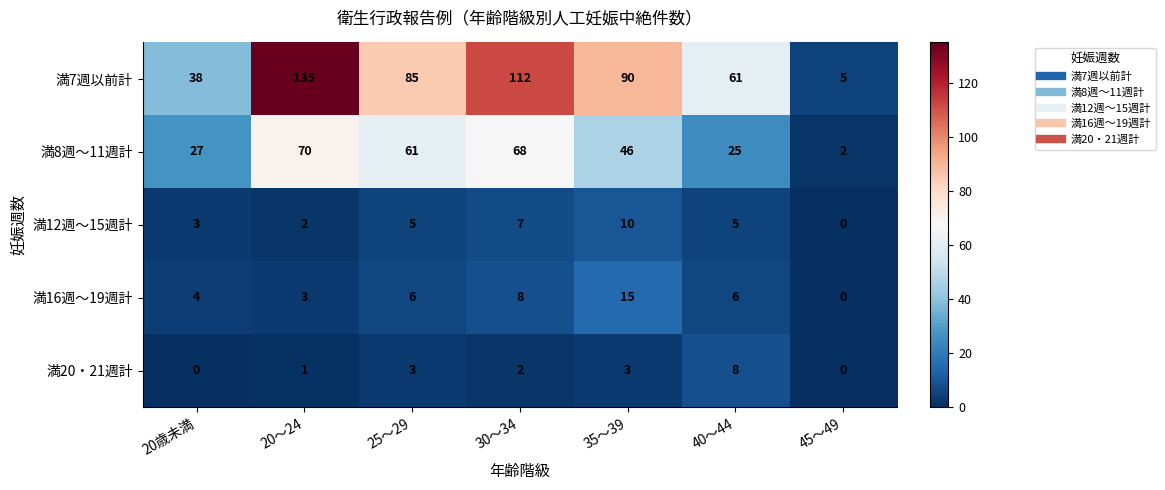

What is the difference between the maximum and minimum values in the 満20・21週計 series?

8